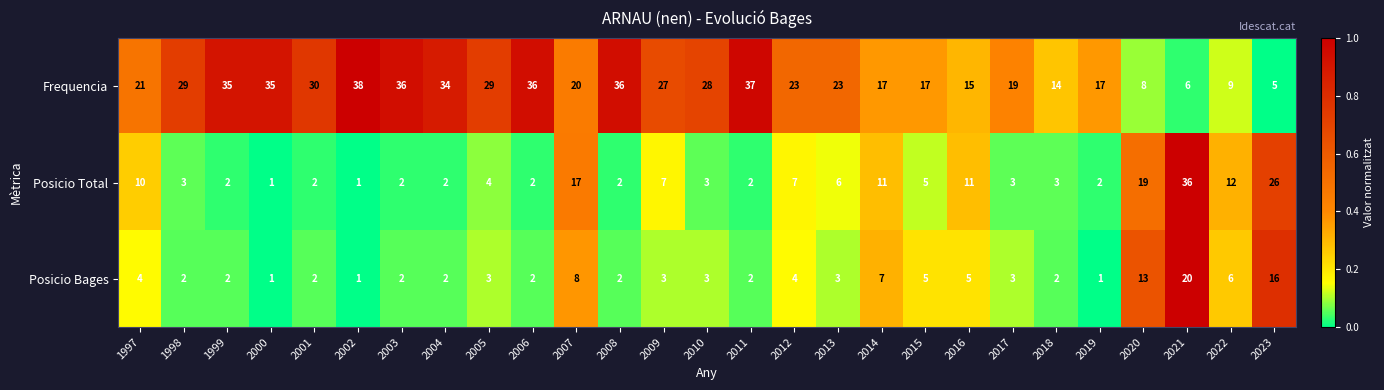

Which series has the largest range (max minus min)?

Posicio Total